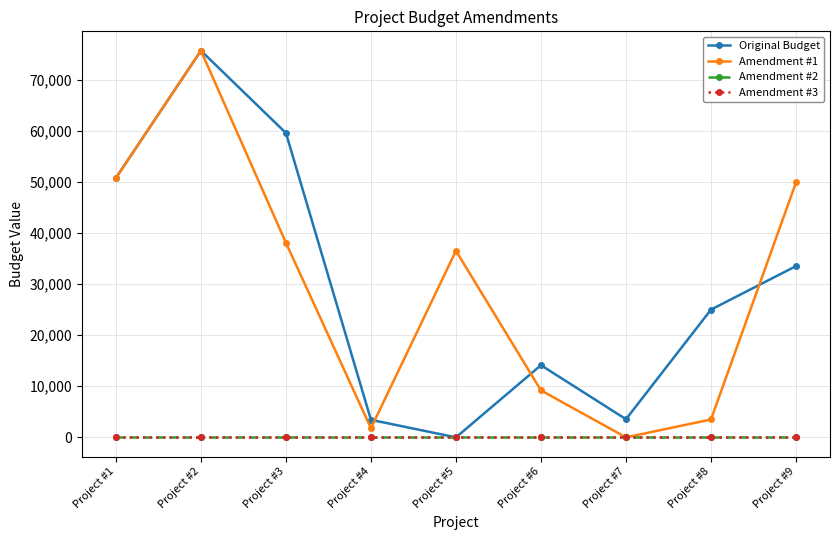

Reading right to left, what are all the values shown in this chart?

Original Budget: 33514.0	25000.0	3553.0	14122.0	0.0	3432.0	59560.0	75672.0	50755.0
Amendment #1: 49876.7	3500.0	0.0	9193.6	36503.9	1791.8	38070.4	75672.0	50755.0
Amendment #2: 0.0	0.0	0.0	0.0	0.0	0.0	0.0	0.0	0.0
Amendment #3: 0.0	0.0	0.0	0.0	0.0	0.0	0.0	0.0	0.0